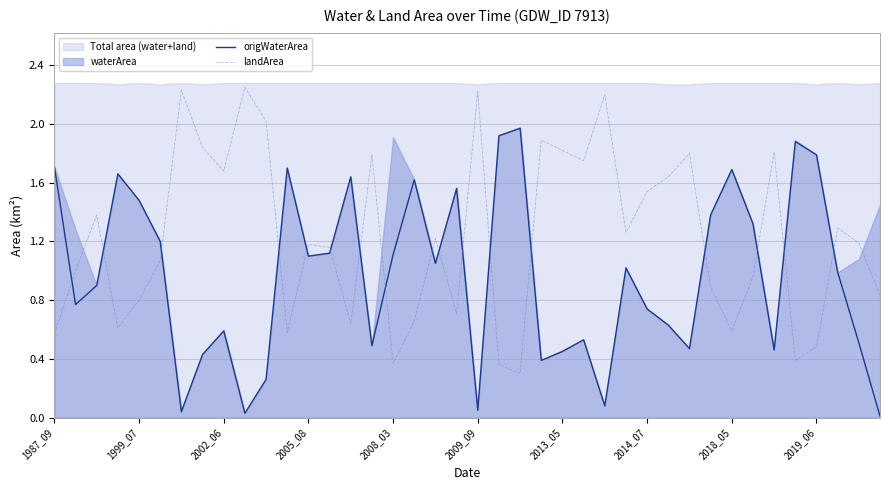

Which series ends up on top after the final intersection of origWaterArea and landArea?

landArea